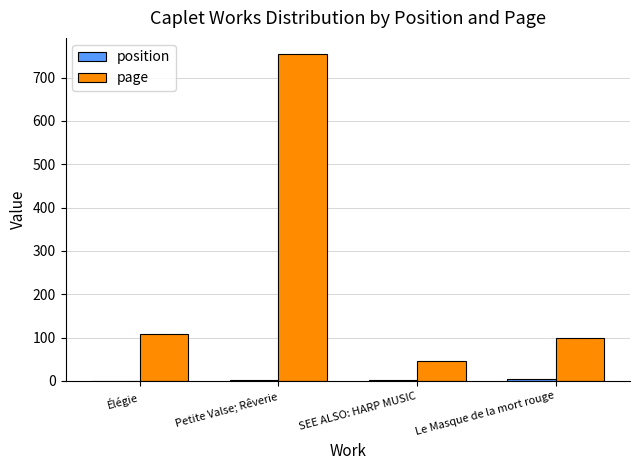

Which series has the largest total across all categories?

page